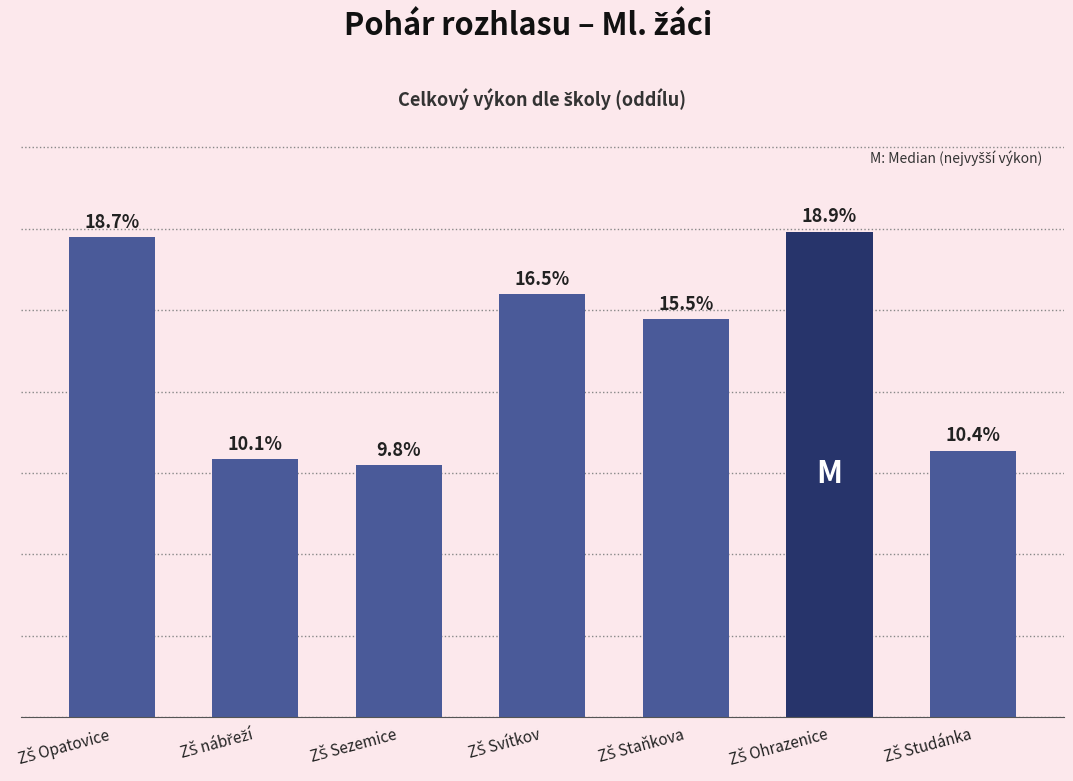

What is the difference between the second highest and second lowest values?

818